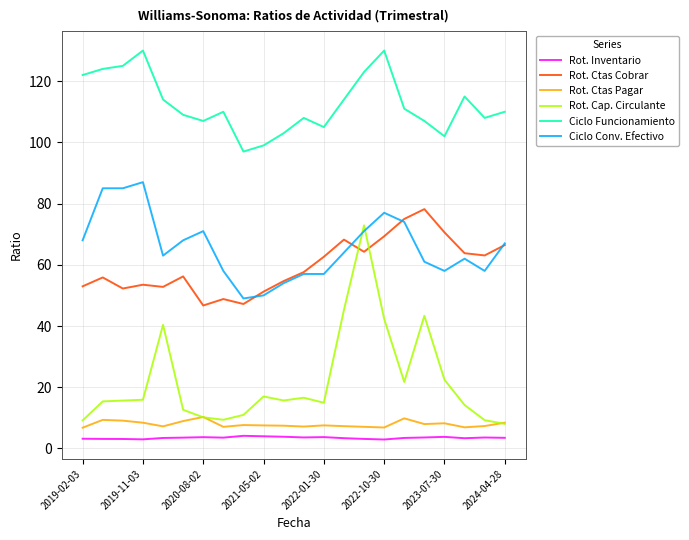

What is the minimum value for Rot. Ctas Pagar?

6.8